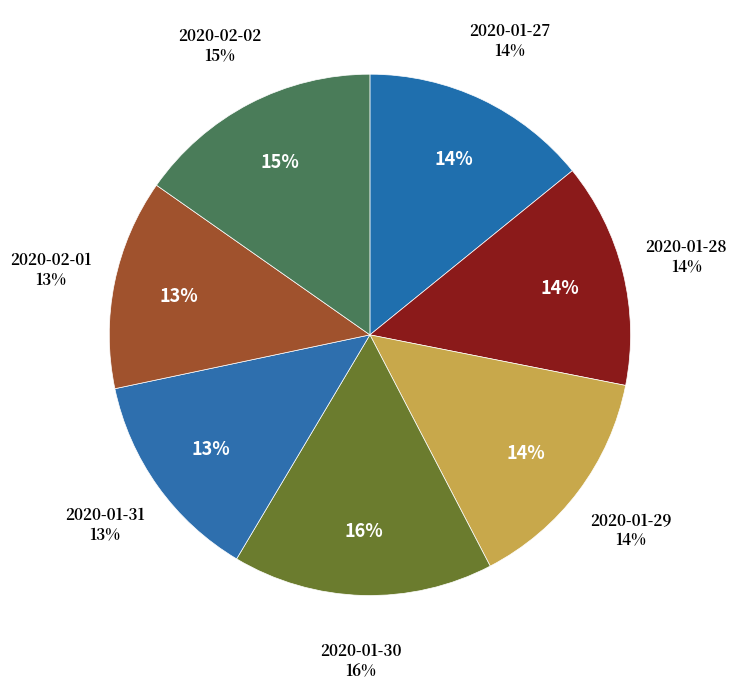

To the nearest percent, what is the combined percentage of 2020-02-01 and 2020-01-28?

27%